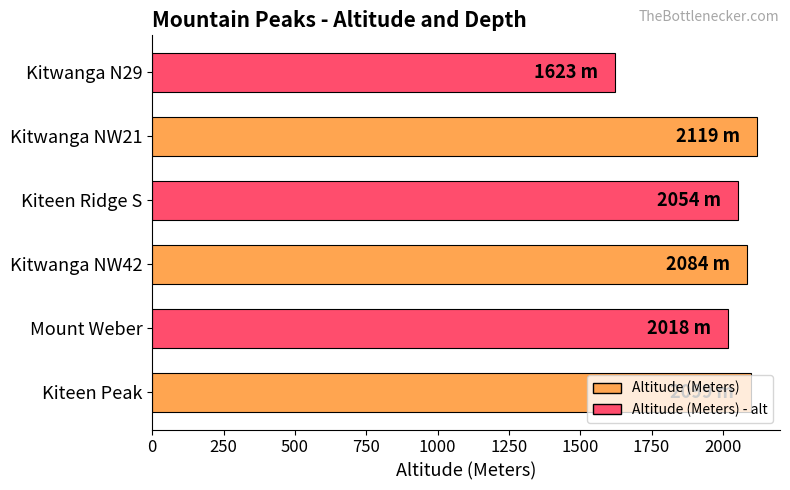

Which label corresponds to the smallest value in the chart?

Kitwanga N29